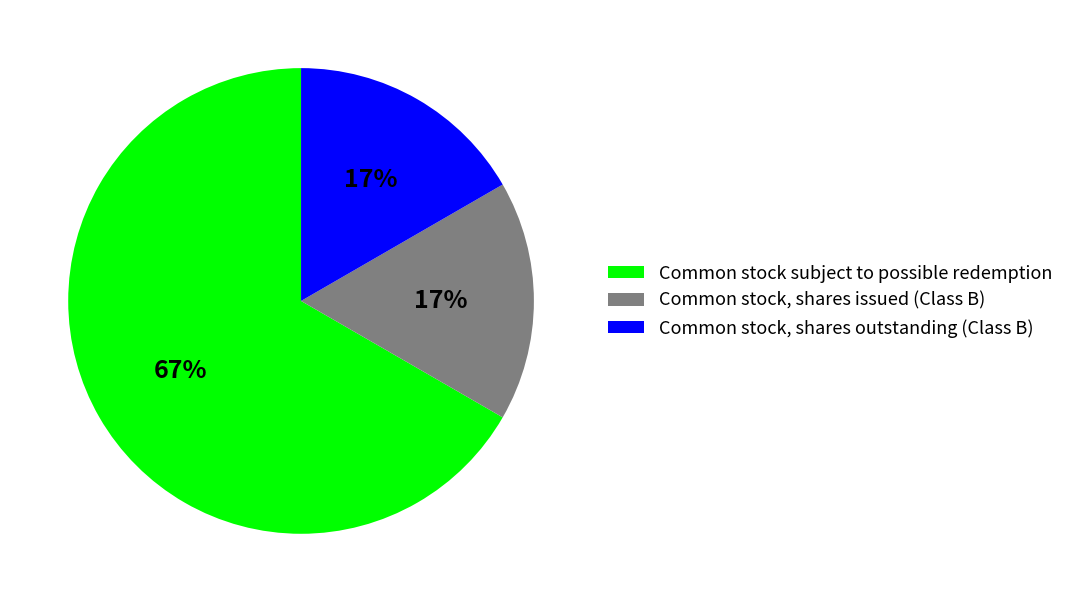

Which has a higher value, Common stock subject to possible redemption or Common stock, shares outstanding (Class B)?

Common stock subject to possible redemption